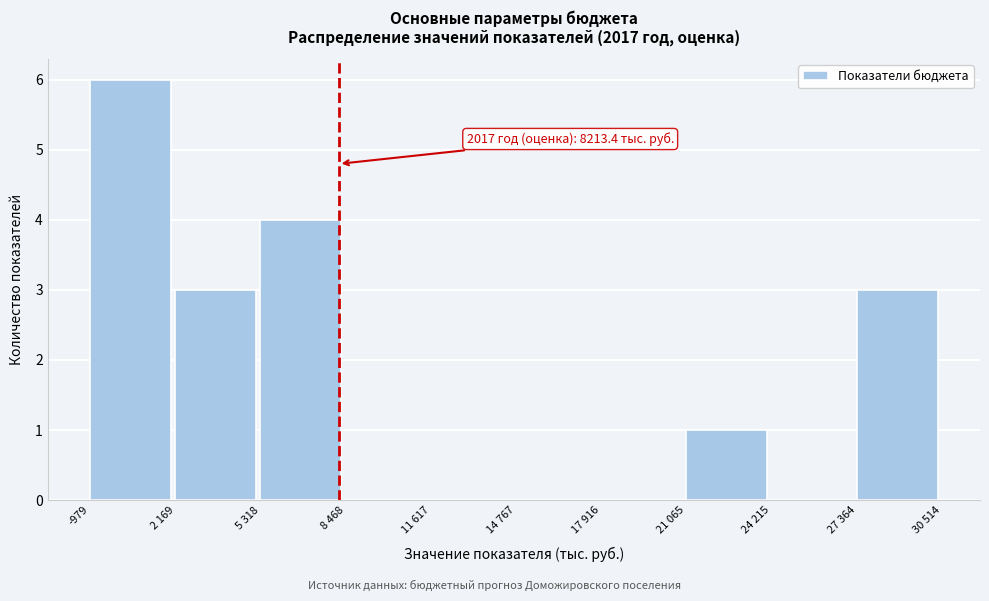

Reading left to right, extract all data points from this chart.

-979=6	2 169=3	5 318=4	8 468=0	11 617=0	14 767=0	17 916=0	21 065=1	24 215=0	27 364=3